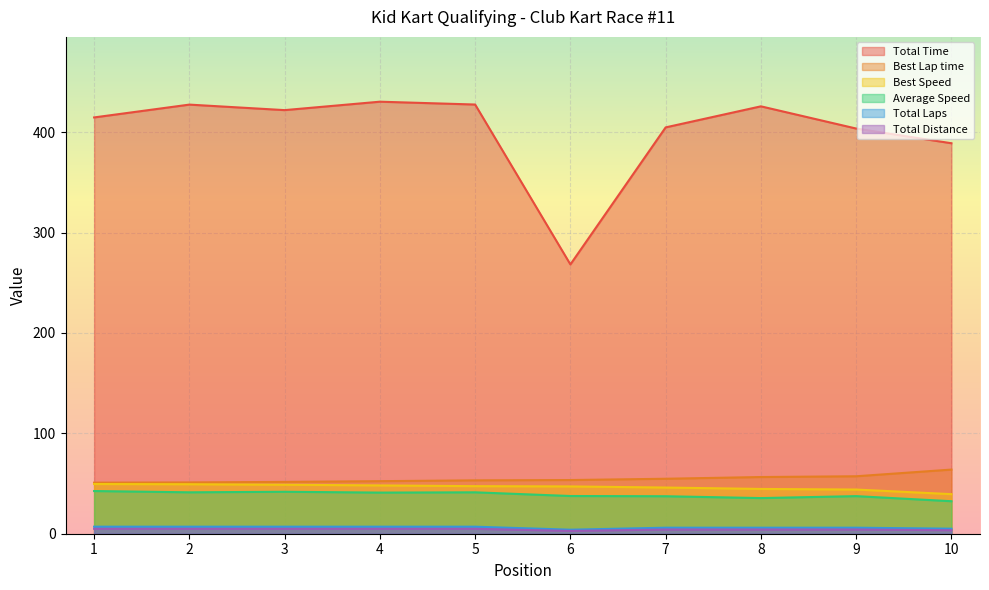

True or false: Total Distance and Best Speed cross at least once.

False